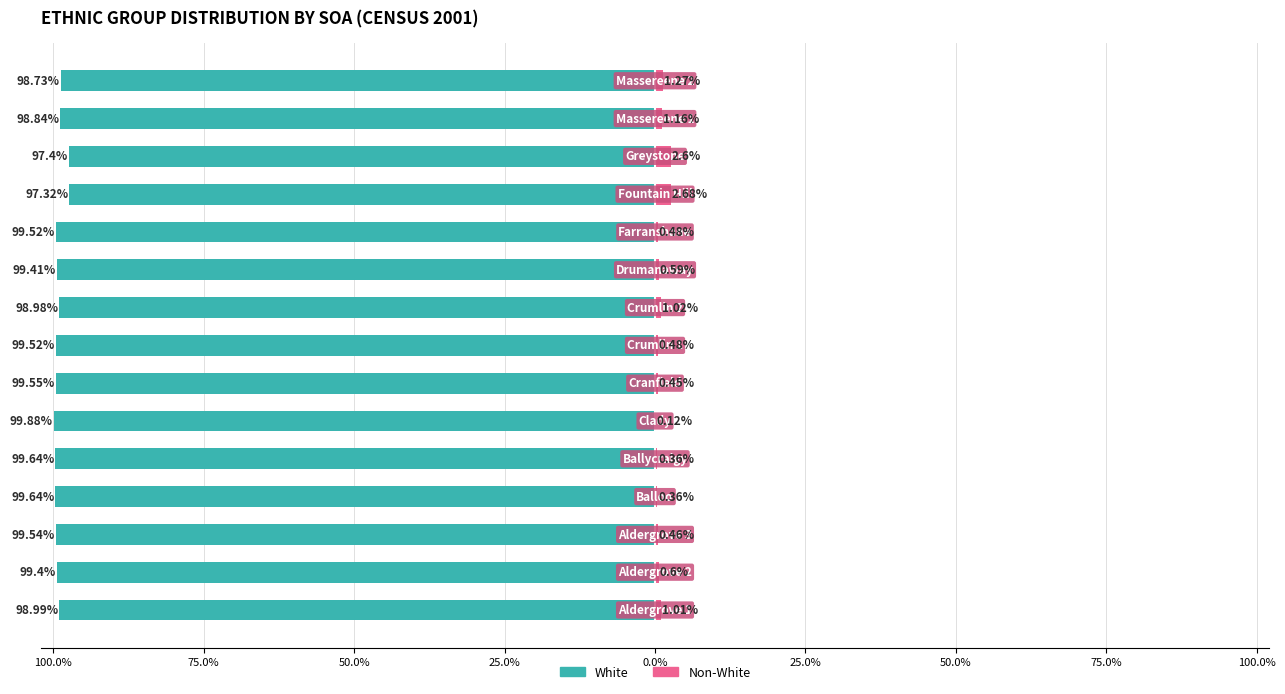

What is the approximate value of White at 100.0%?

-99.0